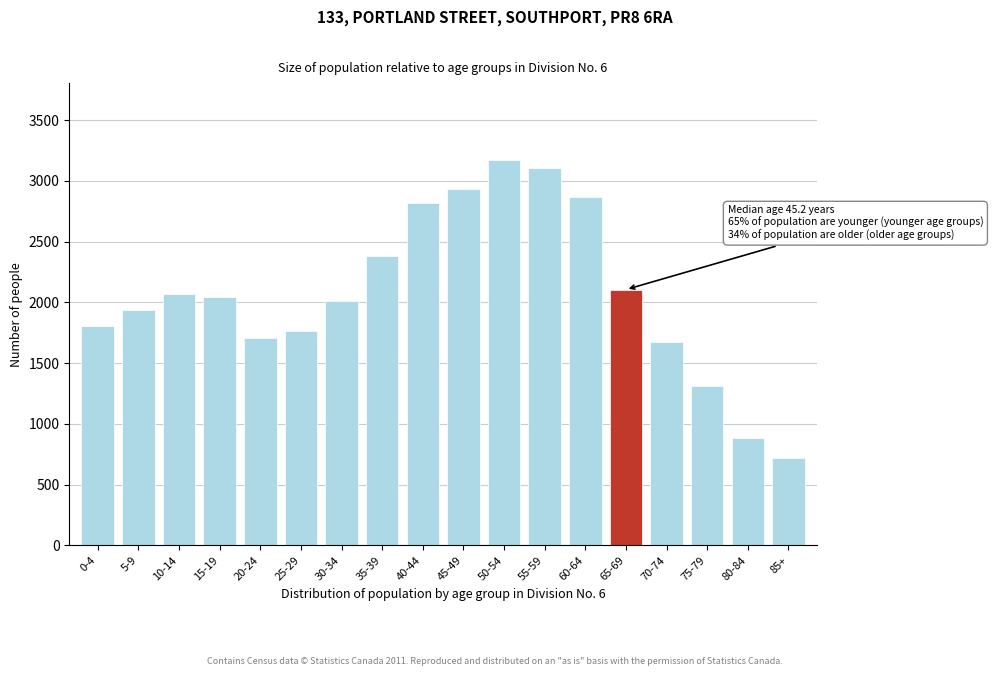

Reading right to left, extract all data points from this chart.

715	885	1310	1675	2105	2870	3105	3170	2935	2820	2385	2010	1760	1705	2045	2065	1940	1805